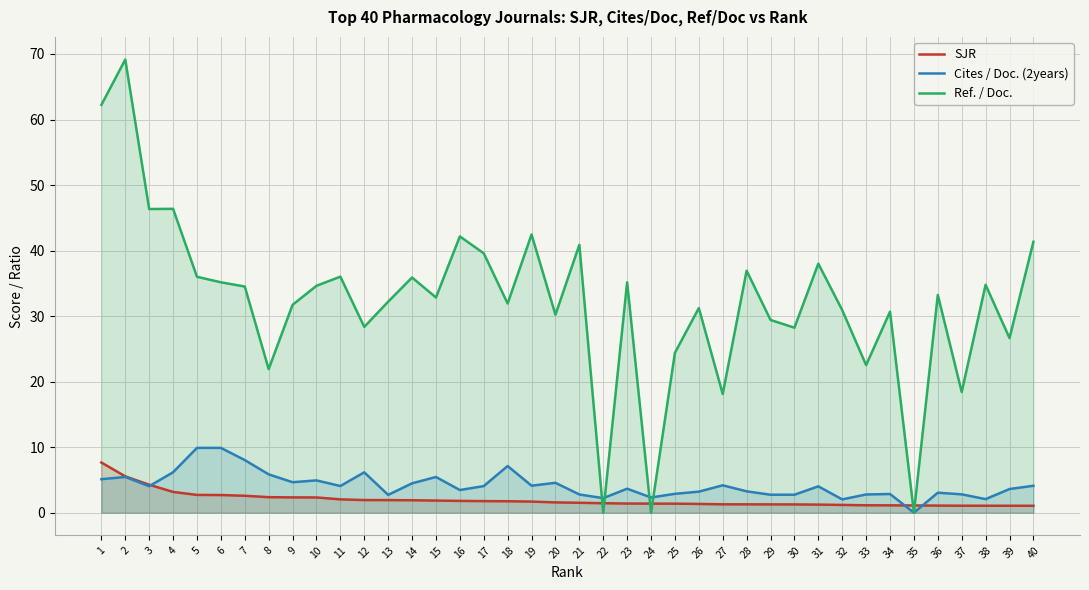

How many times do SJR and Ref. / Doc. cross each other?

6